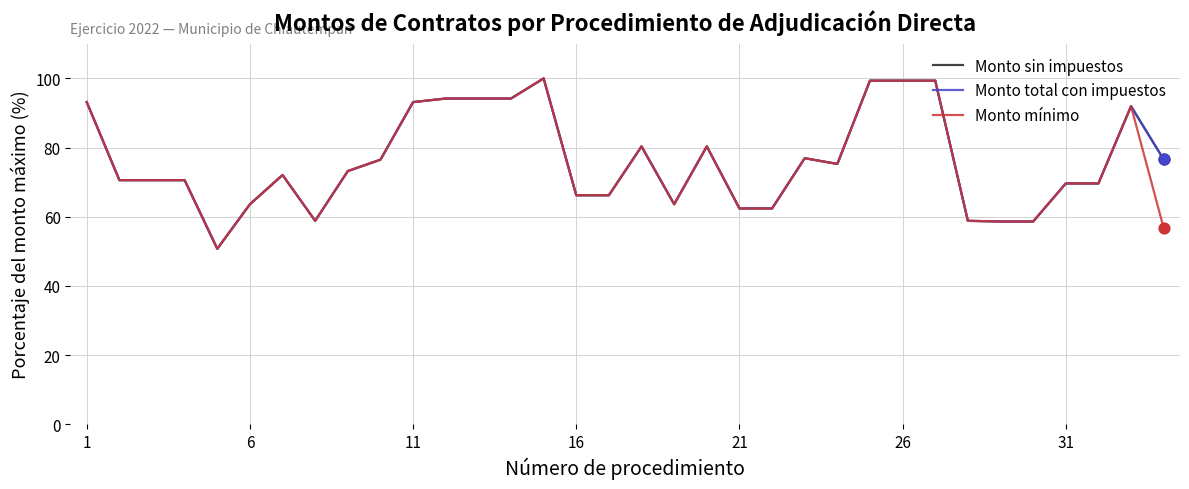

What are all the series names shown in the legend?

Monto sin impuestos, Monto total con impuestos, Monto mínimo